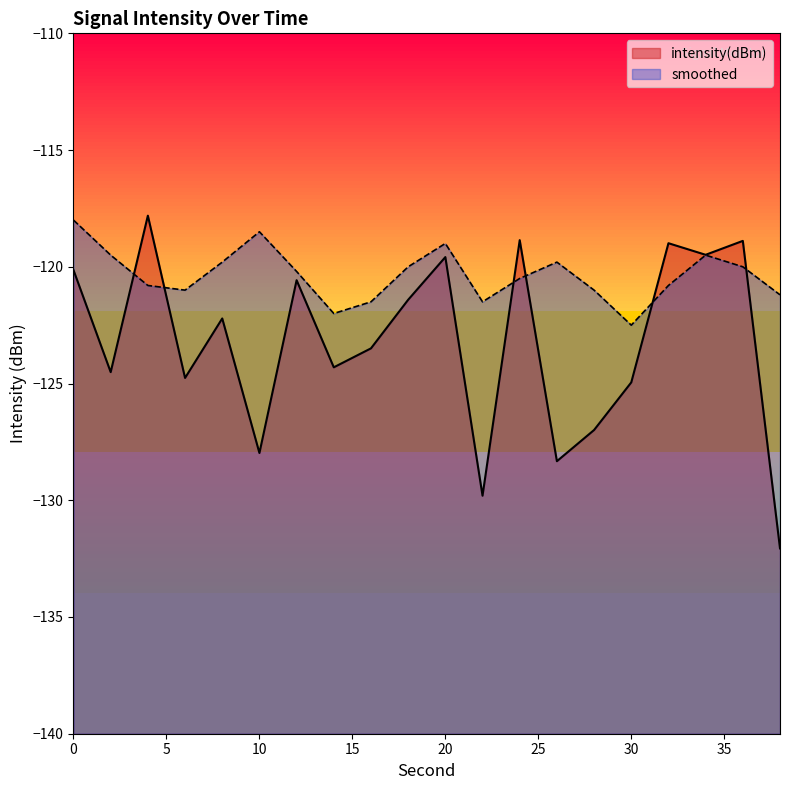

Which series has the largest range (max minus min)?

intensity(dBm)